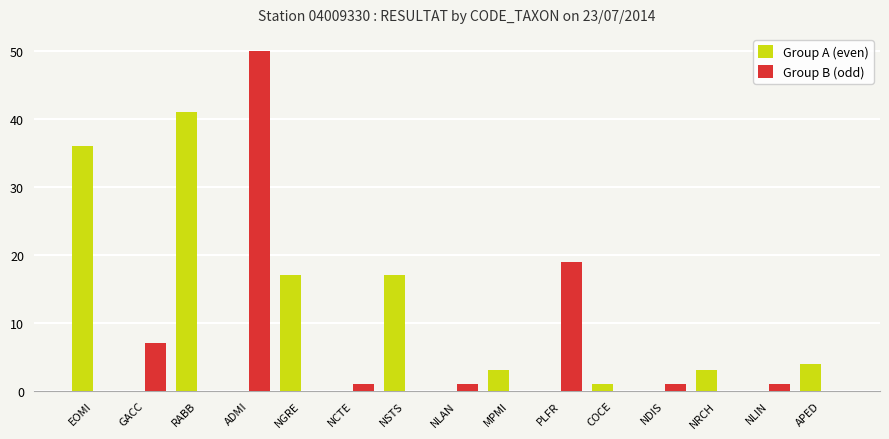

Where is Group B (odd) nearest to the value 25?

PLFR